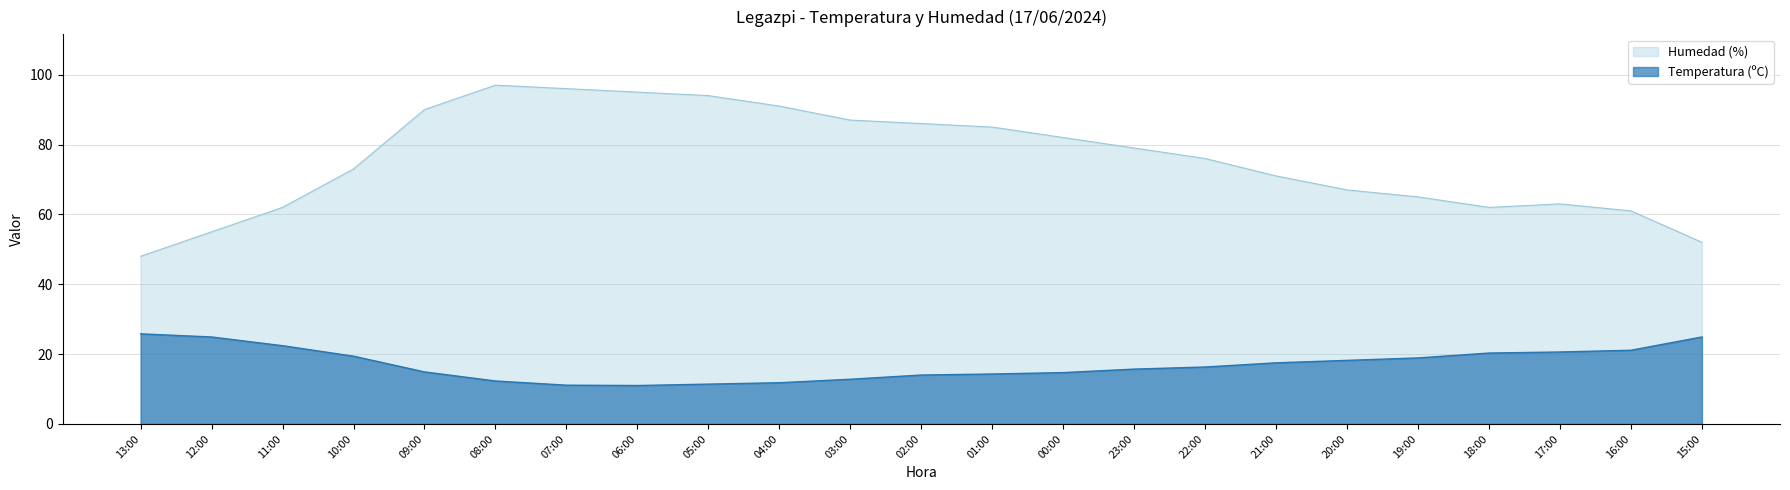

True or false: Humedad (%) and Temperatura (ºC) cross at least once.

False